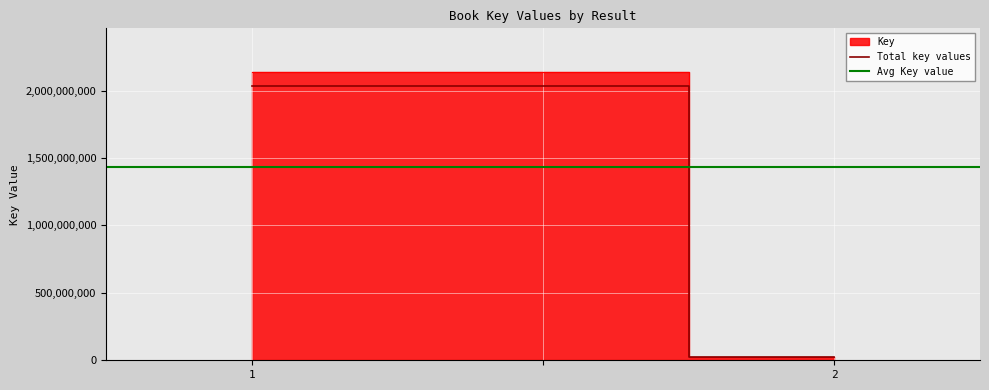

What is the sum of all values?

4308860766